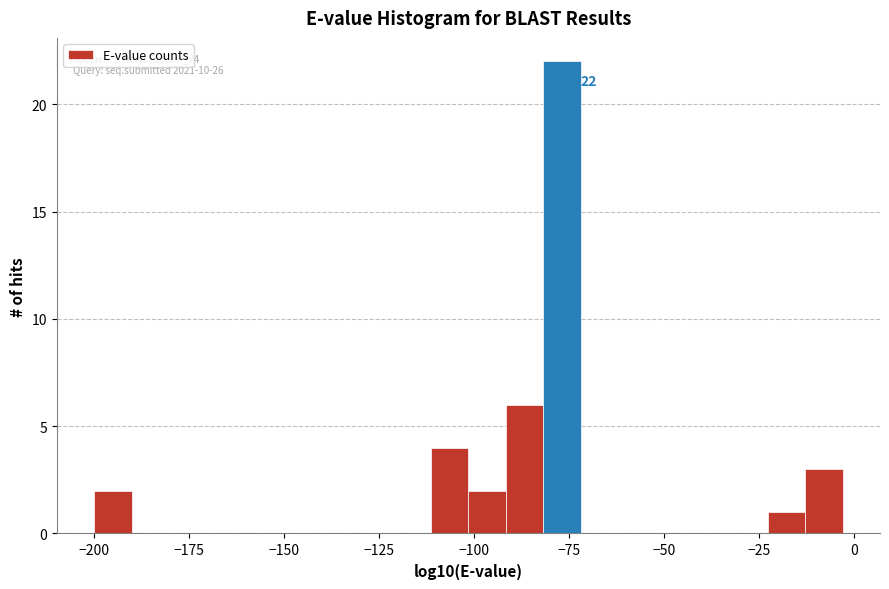

Around what value on the x-axis is the tallest bar? Give the approximate position of its centre, as read against the axis.

-75